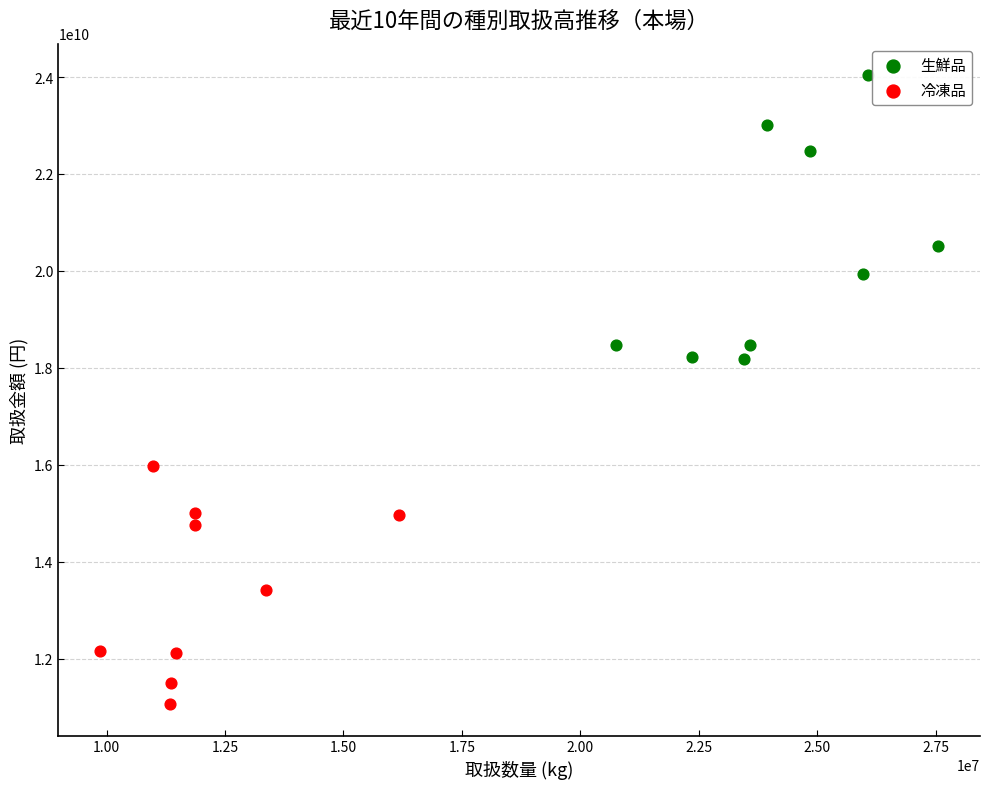

Which series reaches the maximum Y coordinate?

生鮮品